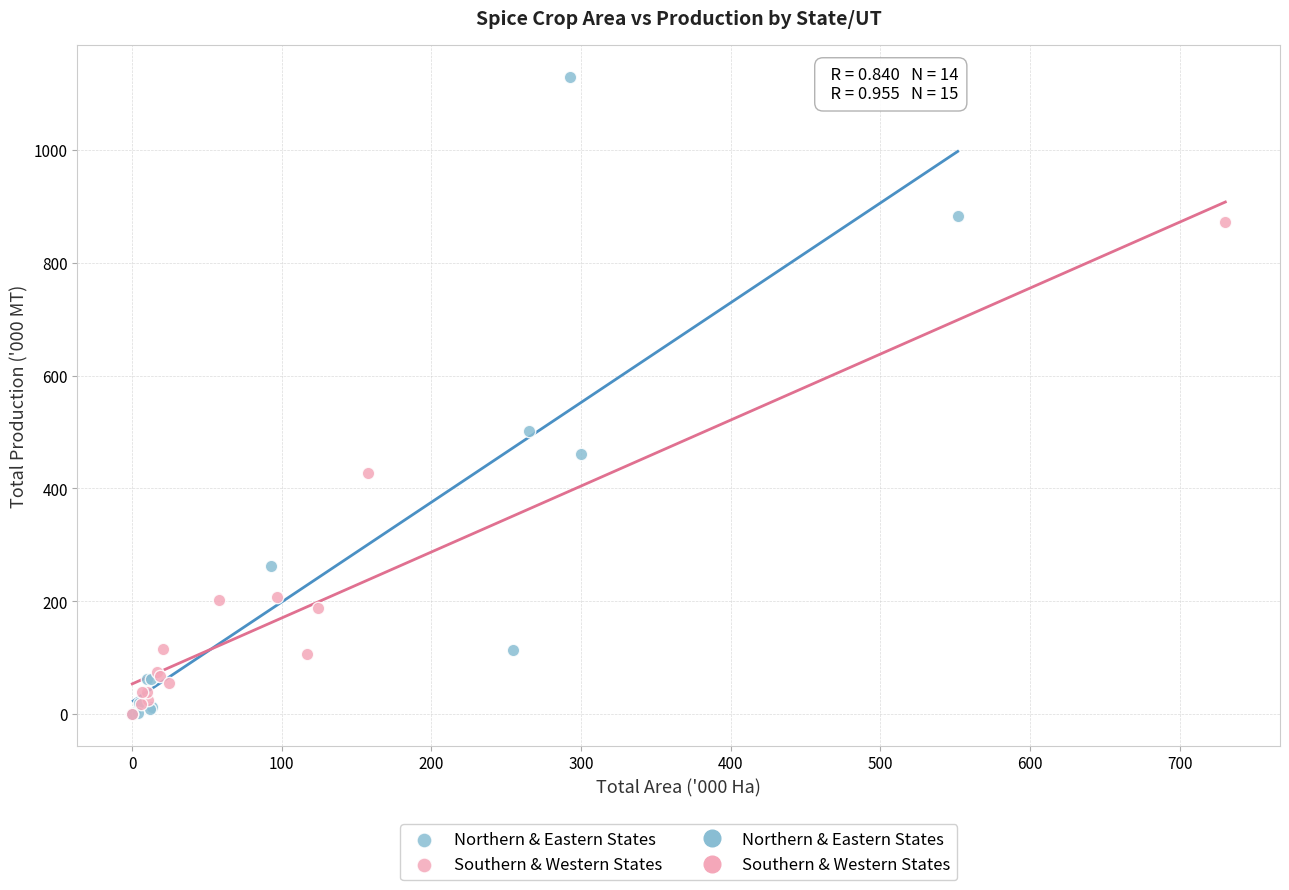

Which series reaches the maximum Y coordinate?

Northern & Eastern States